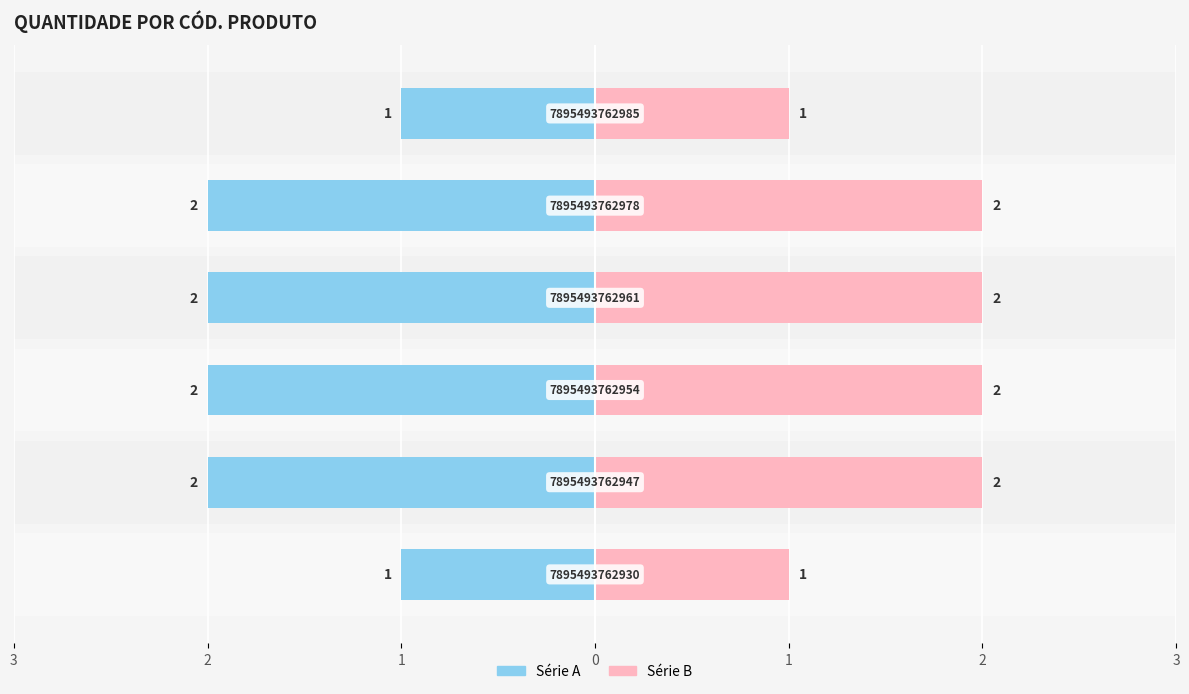

Reading left to right, what are all the values shown in this chart?

Série A: -1	-2	-2	-2	-2	-1
Série B: 1	2	2	2	2	1